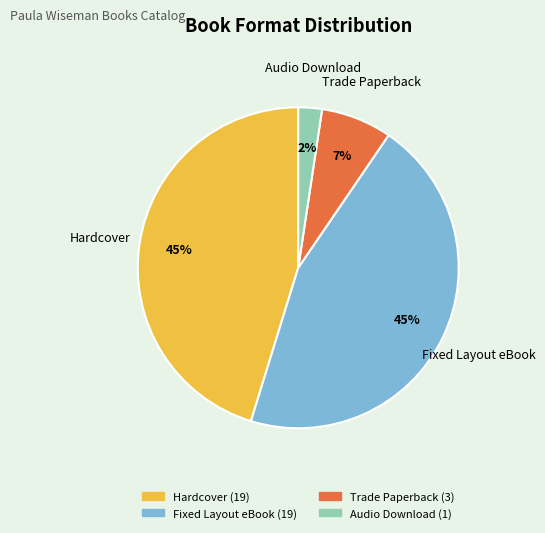

Combined, do Fixed Layout eBook and Trade Paperback account for over 50%?

Yes